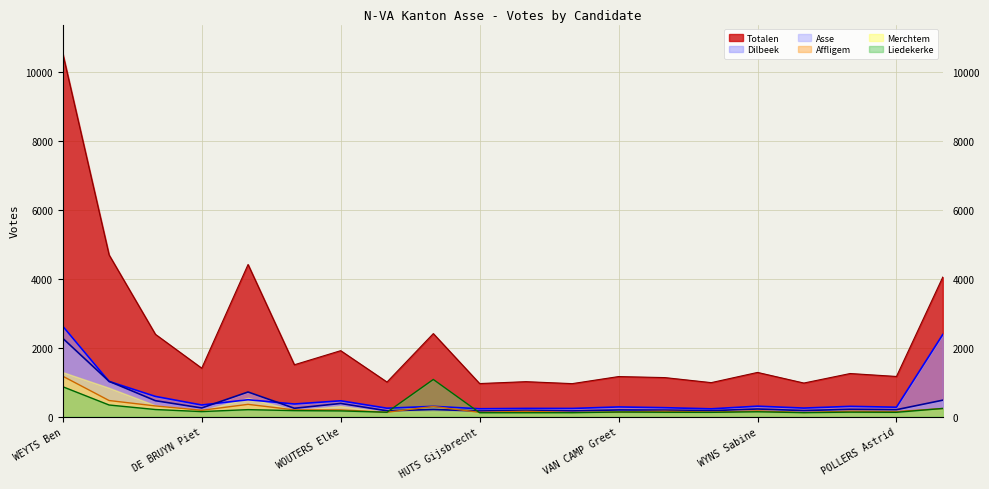

Between PARYS Lorin and DE CONINCK Inez, which is larger?

DE CONINCK Inez